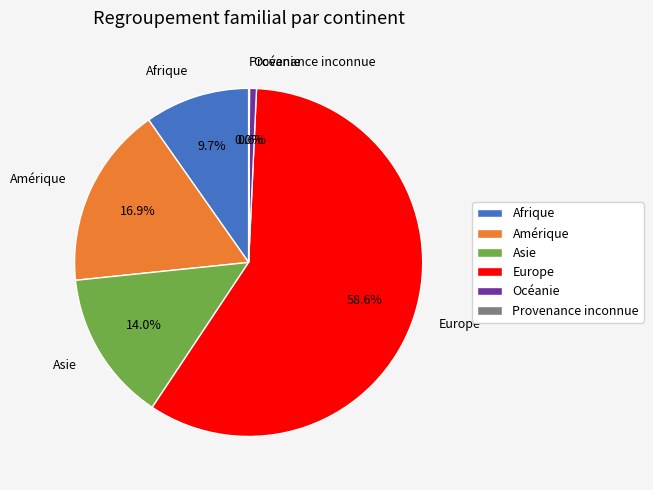

Combined, what portion of the pie is Amérique and Océanie?

17.5%